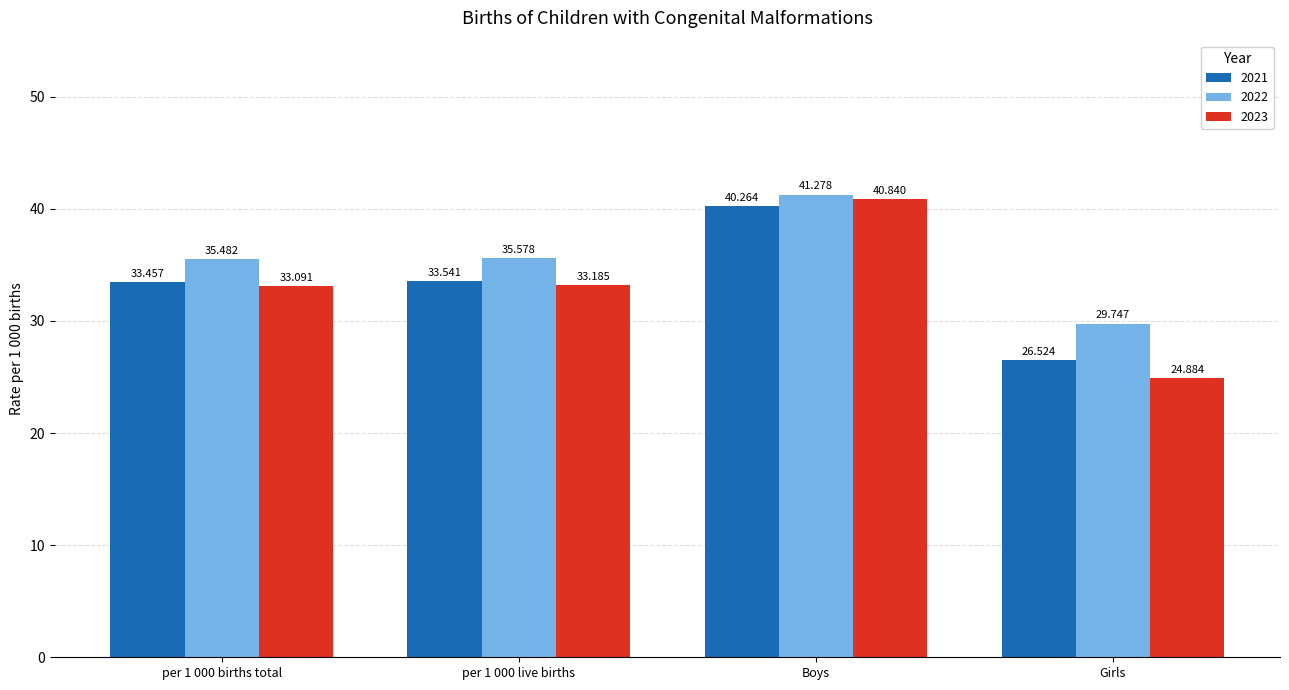

Is it true that 2022 equals 41.3 at Boys?

True